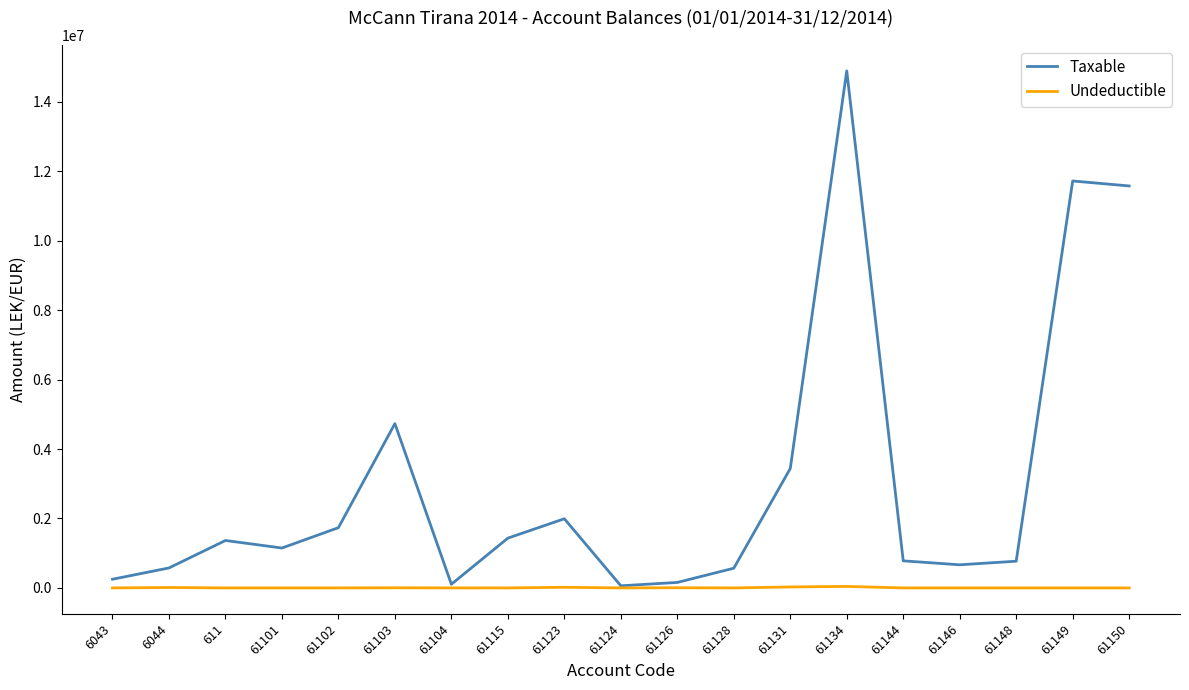

At which category is the sum across all series the highest?

61134